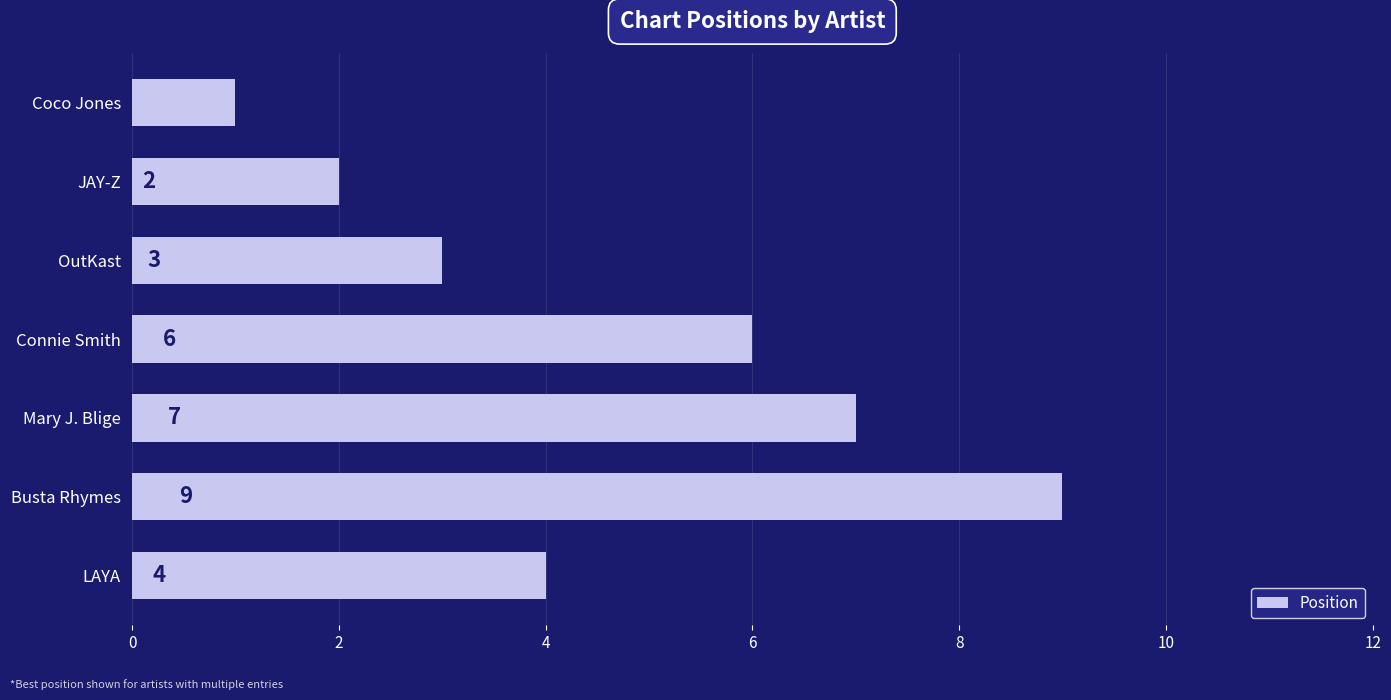

Is it true that the value at LAYA is 4?

True